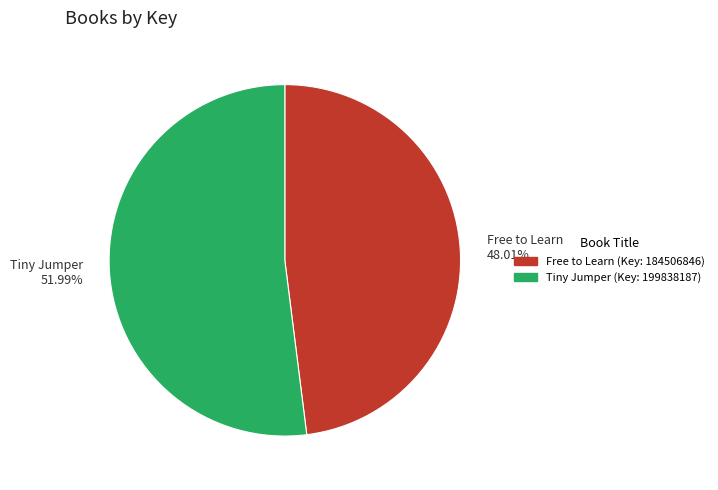

Which slice is the smallest?

Free to Learn